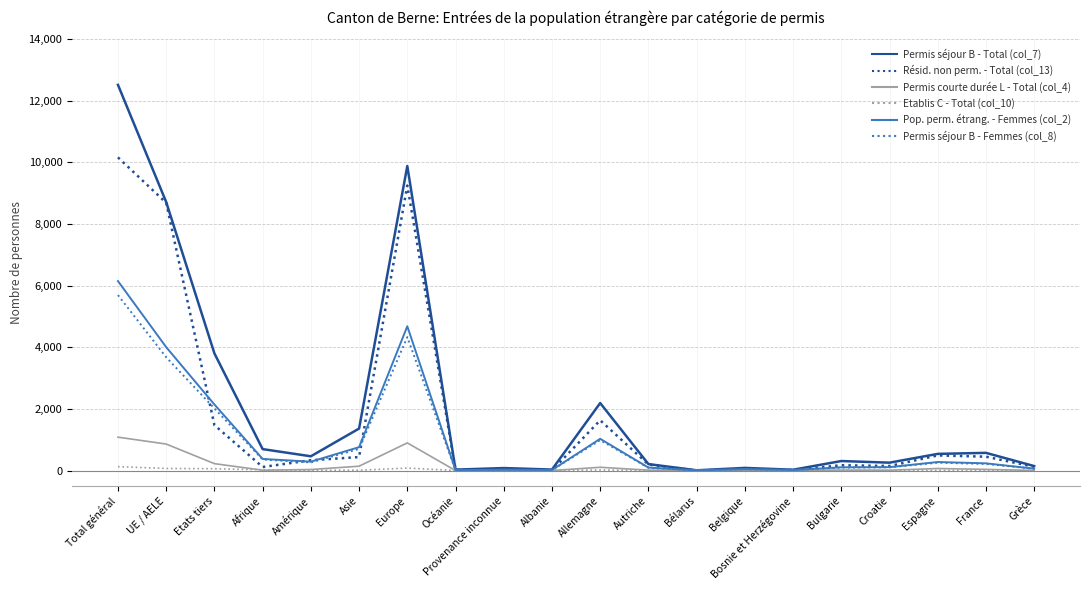

True or false: Résid. non perm. - Total (col_13) has a value of 17 at Bosnie et Herzégovine.

True